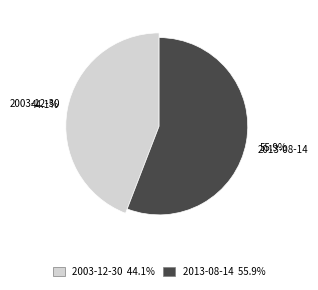

To the nearest percent, what is the average slice percentage?

50%